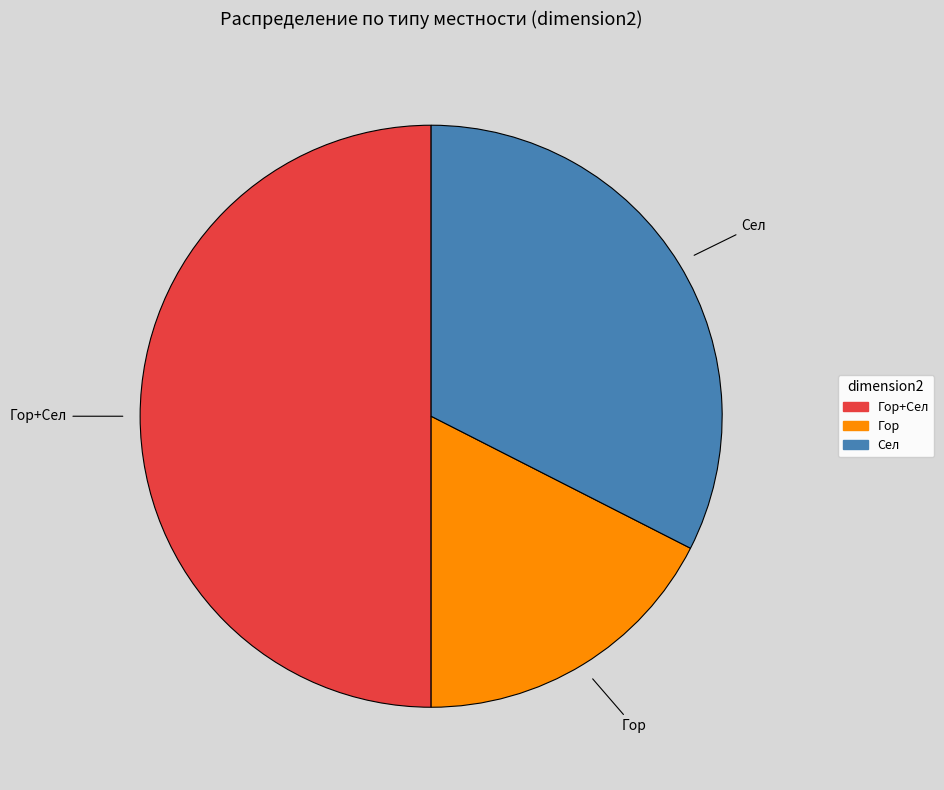

Is there any slice that represents more than half of the pie?

No